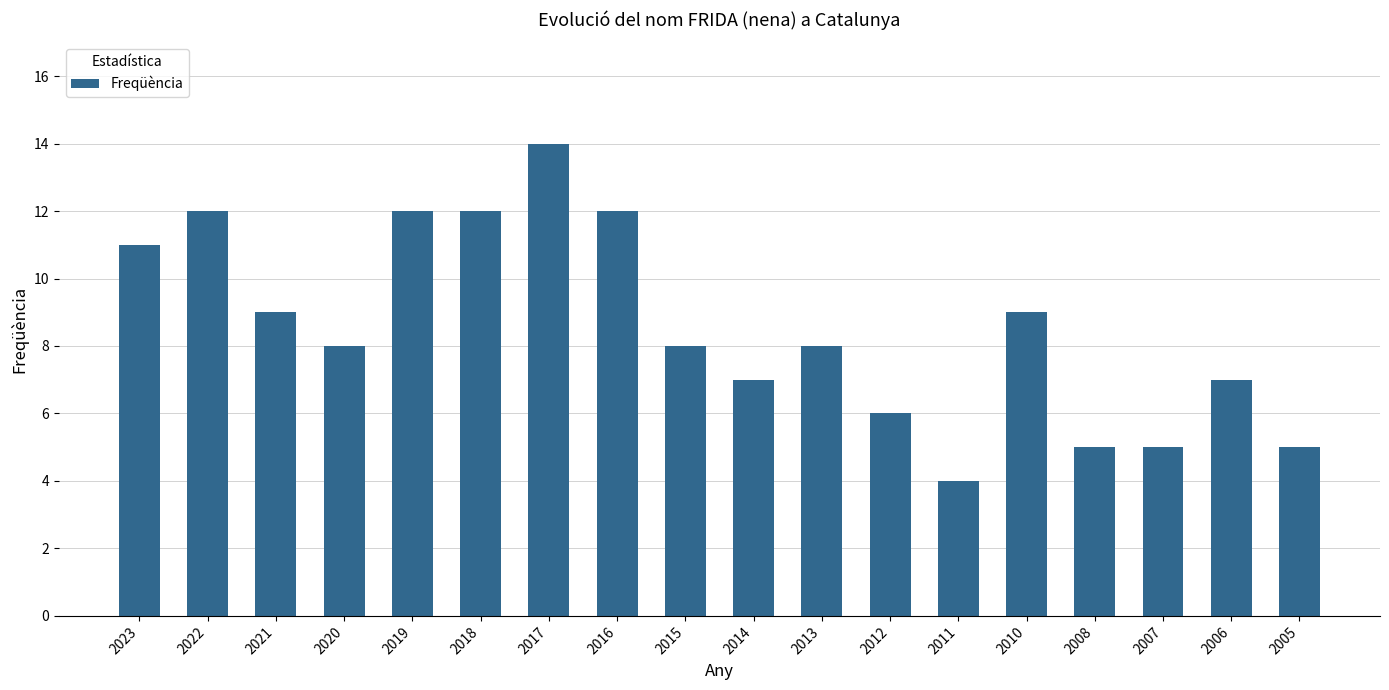

What is the greatest value displayed?

14